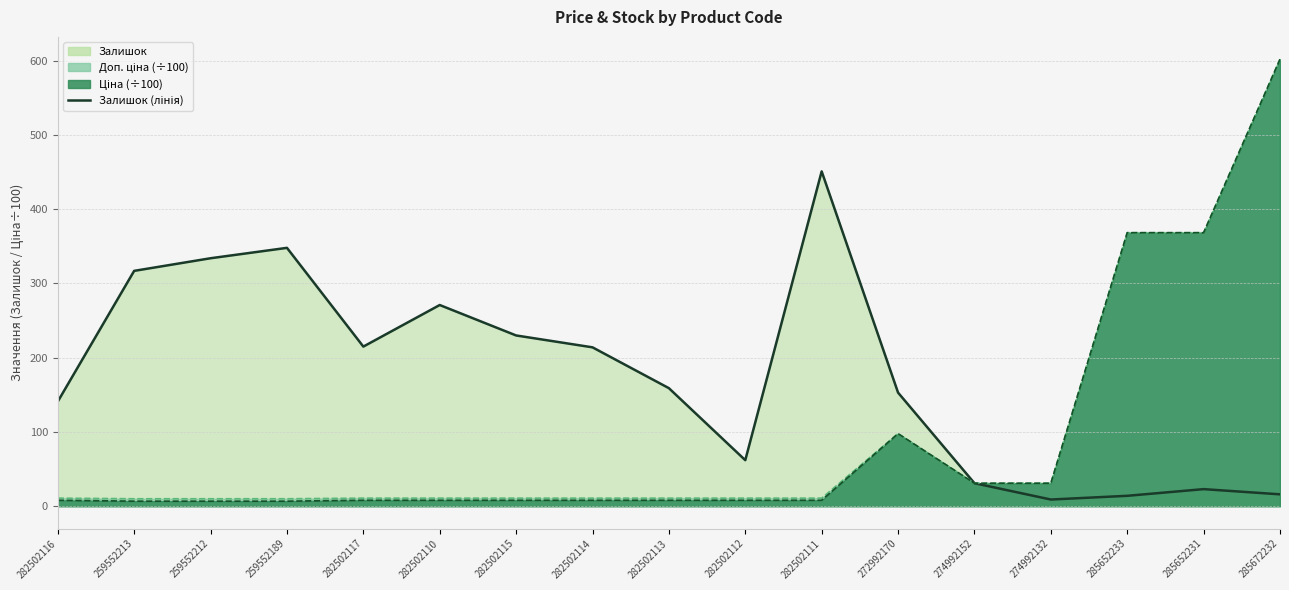

What is the minimum value shown in the chart?

9